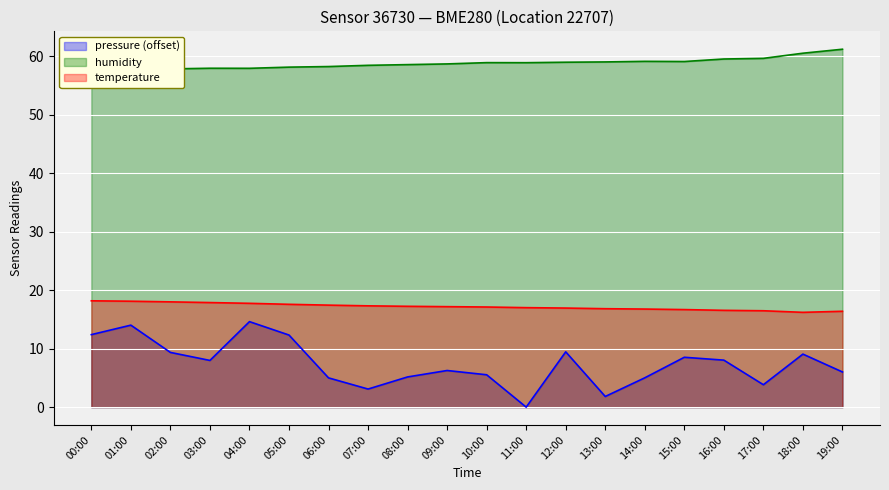

What is the spread (max minus min) of values at 16:00?

51.5